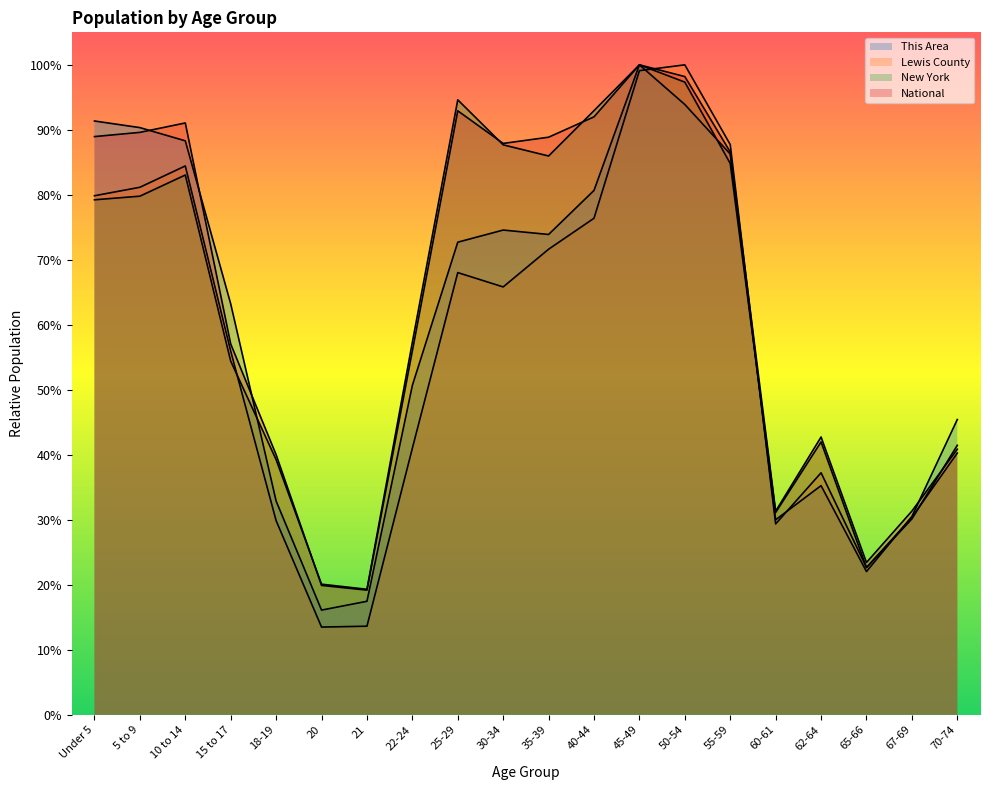

Is it true that Lewis County equals 0.1 at 60-61?

False